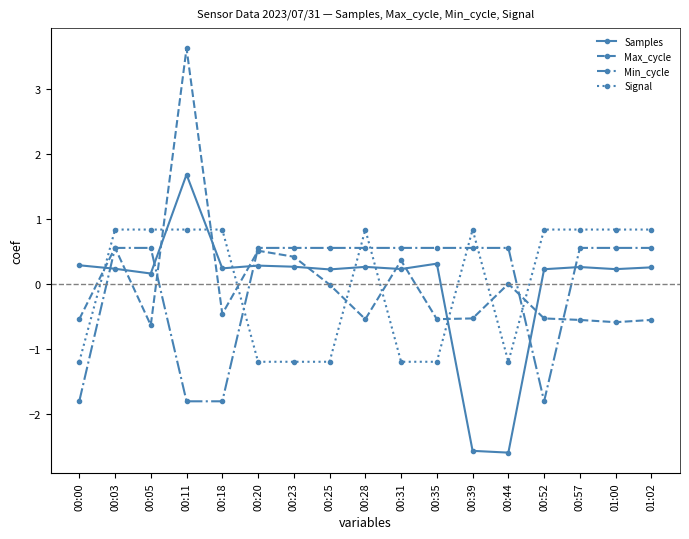

The Max_cycle series shows -0.5 at 00:39. True or false?

True